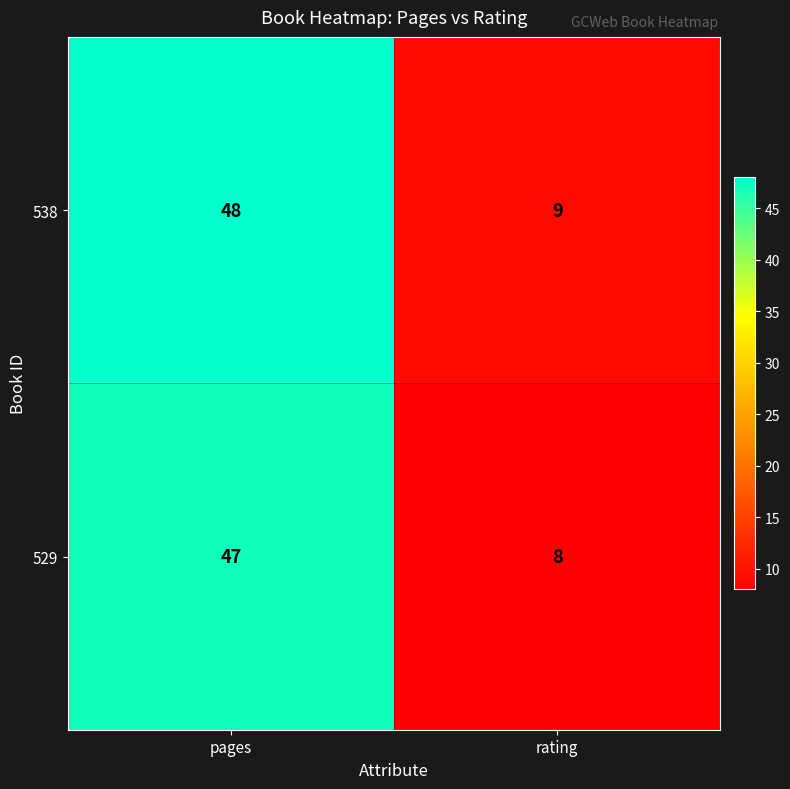

What is the difference between the maximum and minimum values in the 538 series?

39